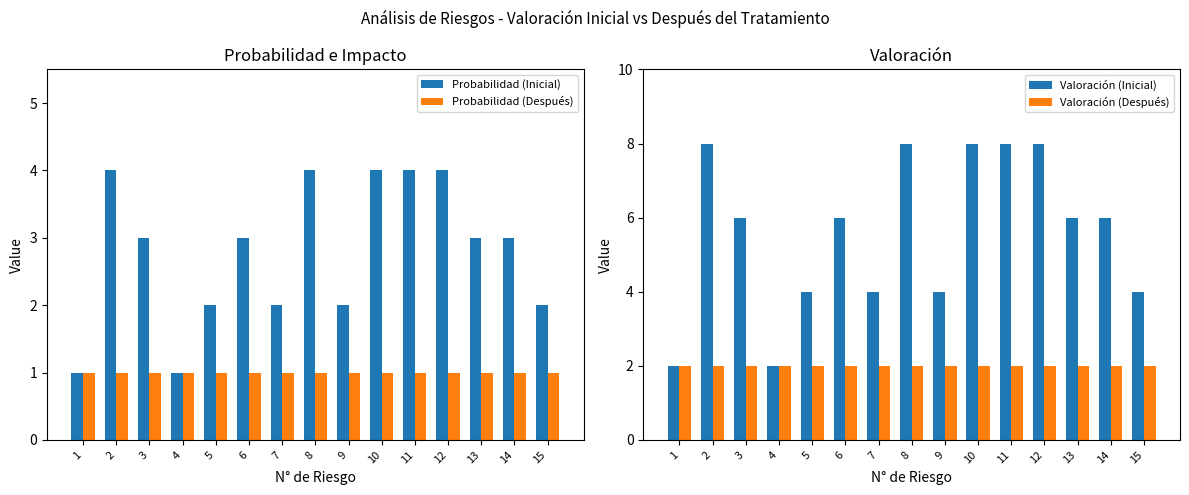

Reading left to right, transcribe all the data shown in this chart.

Probabilidad (Inicial): 1=1	2=4	3=3	4=1	5=2	6=3	7=2	8=4	9=2	10=4	11=4	12=4	13=3	14=3	15=2
Probabilidad (Después): 1=1	2=1	3=1	4=1	5=1	6=1	7=1	8=1	9=1	10=1	11=1	12=1	13=1	14=1	15=1
Valoración (Inicial): 1=2	2=8	3=6	4=2	5=4	6=6	7=4	8=8	9=4	10=8	11=8	12=8	13=6	14=6	15=4
Valoración (Después): 1=2	2=2	3=2	4=2	5=2	6=2	7=2	8=2	9=2	10=2	11=2	12=2	13=2	14=2	15=2